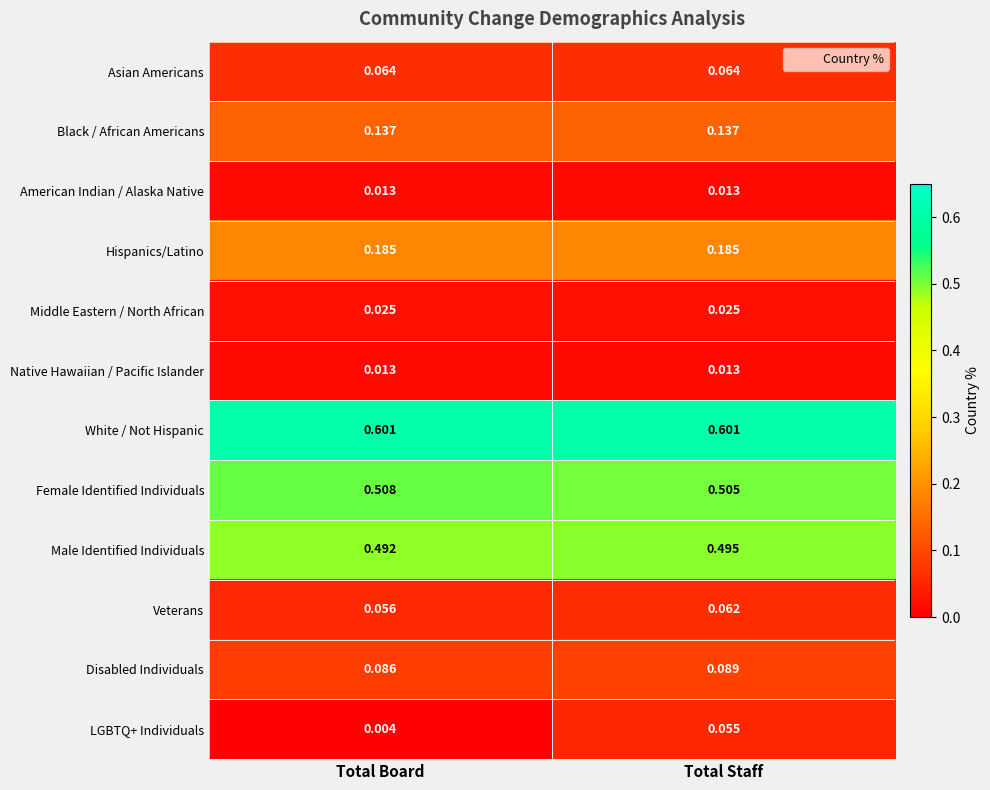

Rank the categories by Female Identified Individuals value from highest to lowest.

Total Board, Total Staff